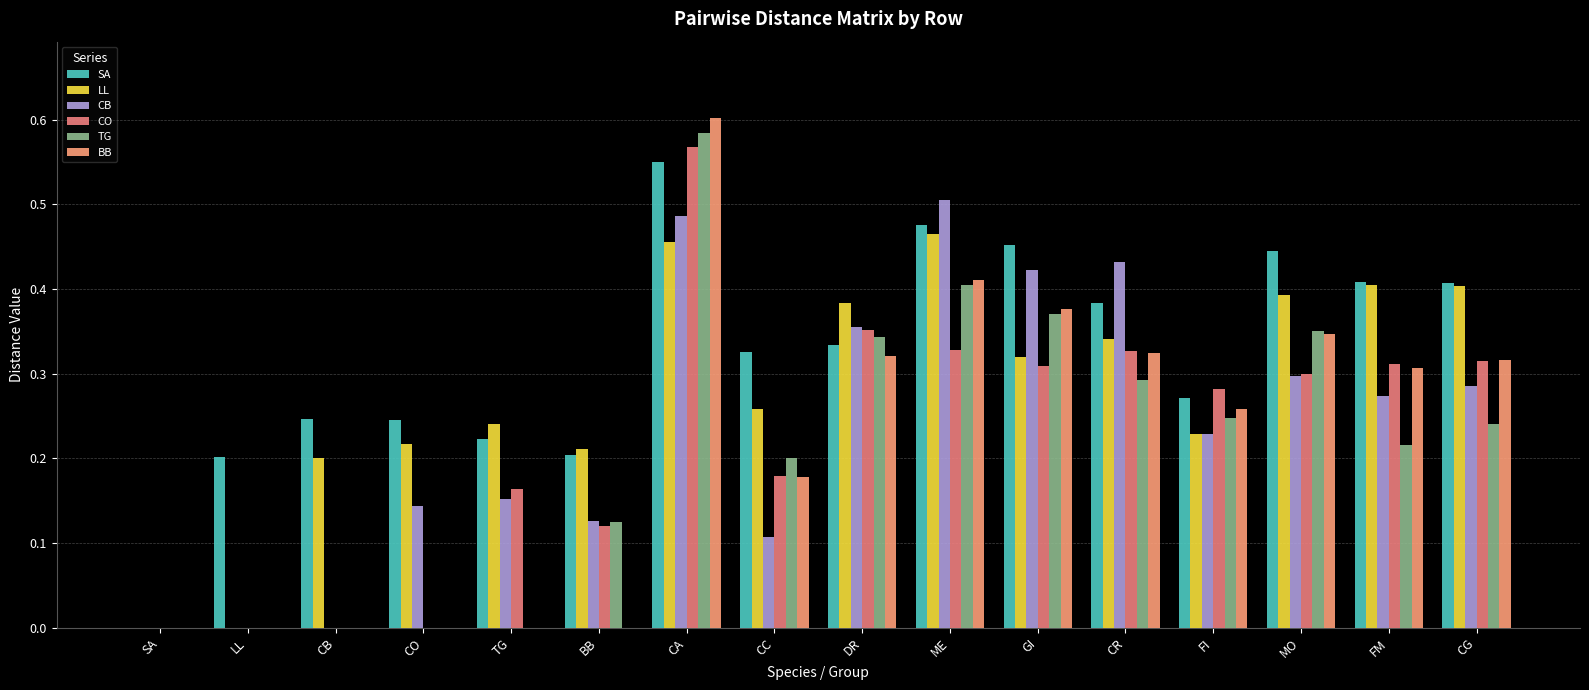

What is the spread (max minus min) of values at CO?

0.2